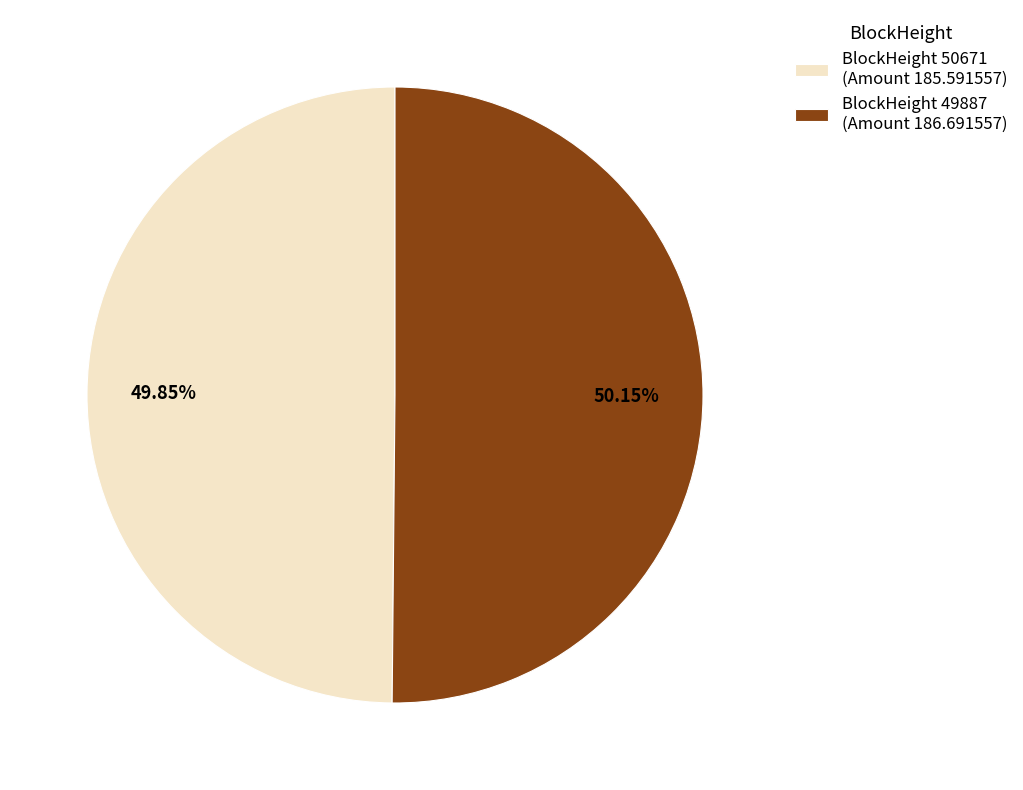

Combined, do BlockHeight 49887 (Amount 186.691557) and BlockHeight 50671 (Amount 185.591557) account for over 50%?

Yes